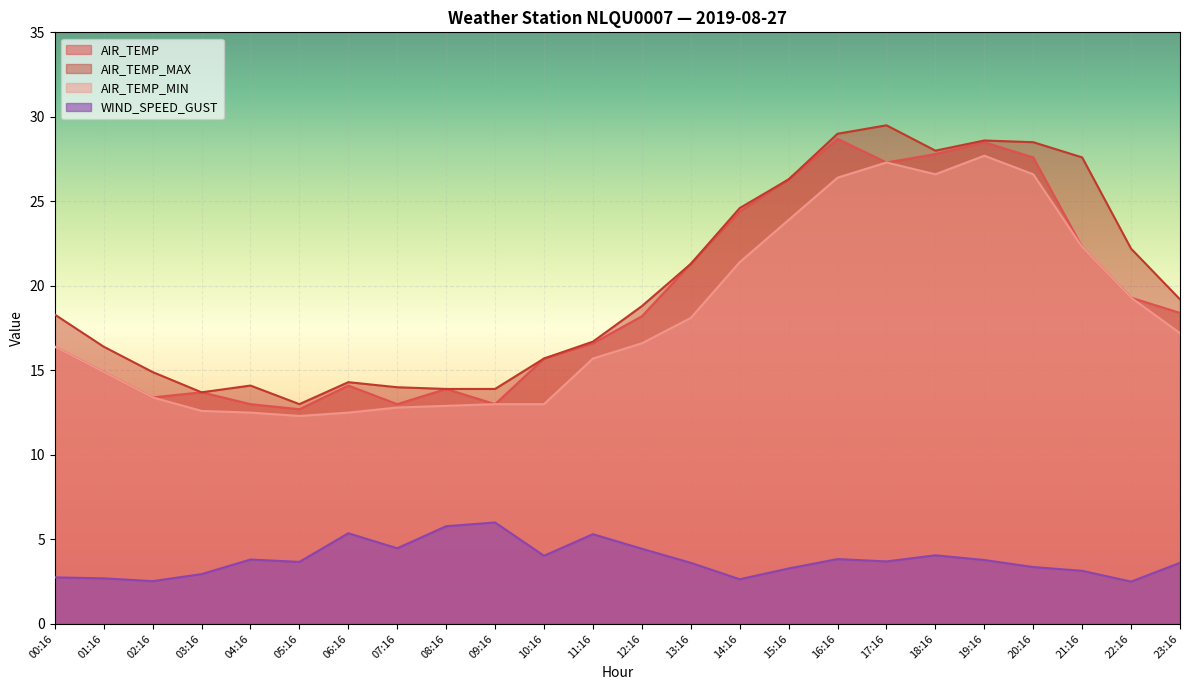

Which series has the largest range (max minus min)?

AIR_TEMP_MAX